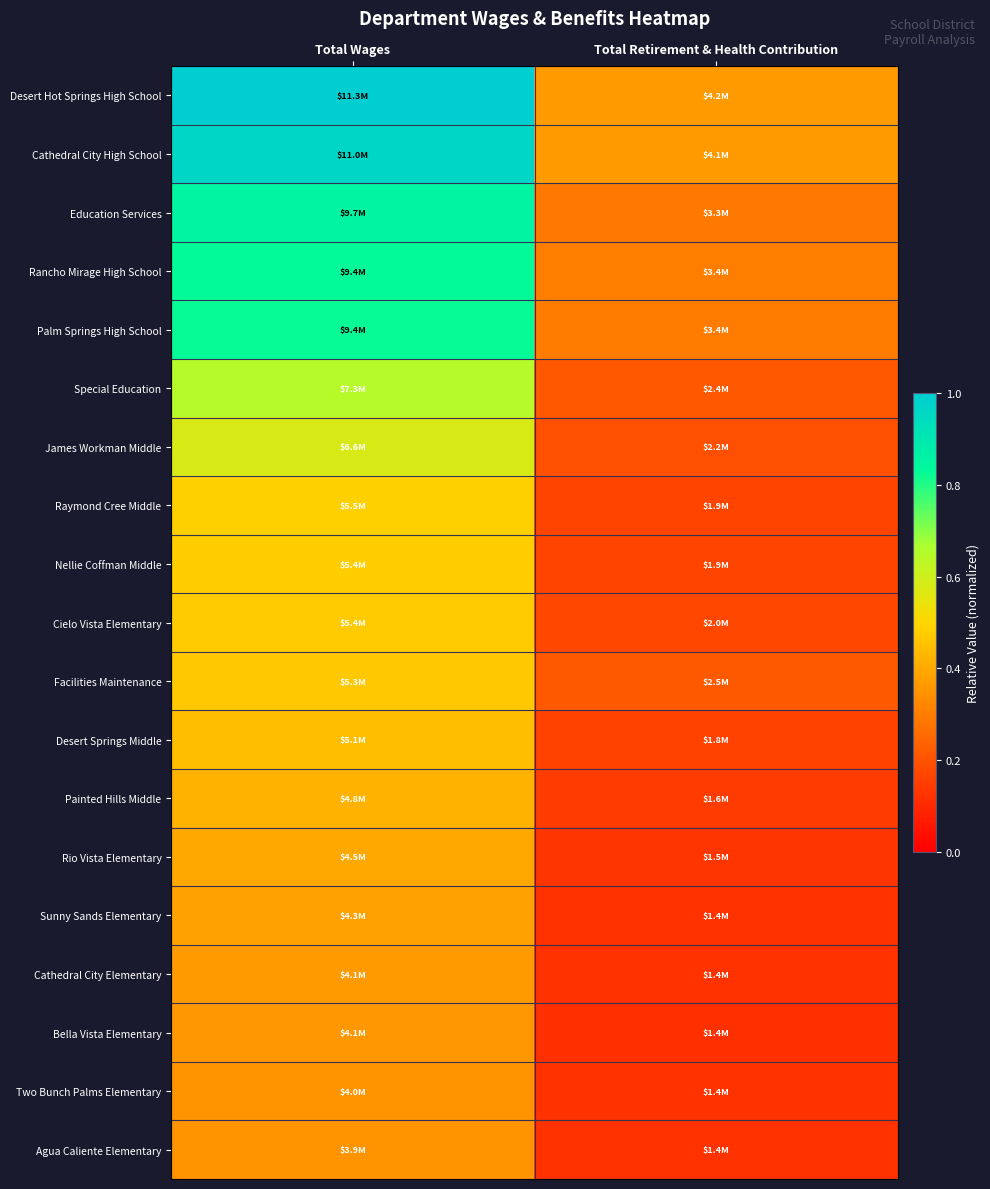

List the series in order of their peak value, highest first.

Desert Hot Springs High School, Cathedral City High School, Education Services, Rancho Mirage High School, Palm Springs High School, Special Education, James Workman Middle, Raymond Cree Middle, Nellie Coffman Middle, Cielo Vista Elementary, Facilities Maintenance, Desert Springs Middle, Painted Hills Middle, Rio Vista Elementary, Sunny Sands Elementary, Cathedral City Elementary, Bella Vista Elementary, Two Bunch Palms Elementary, Agua Caliente Elementary